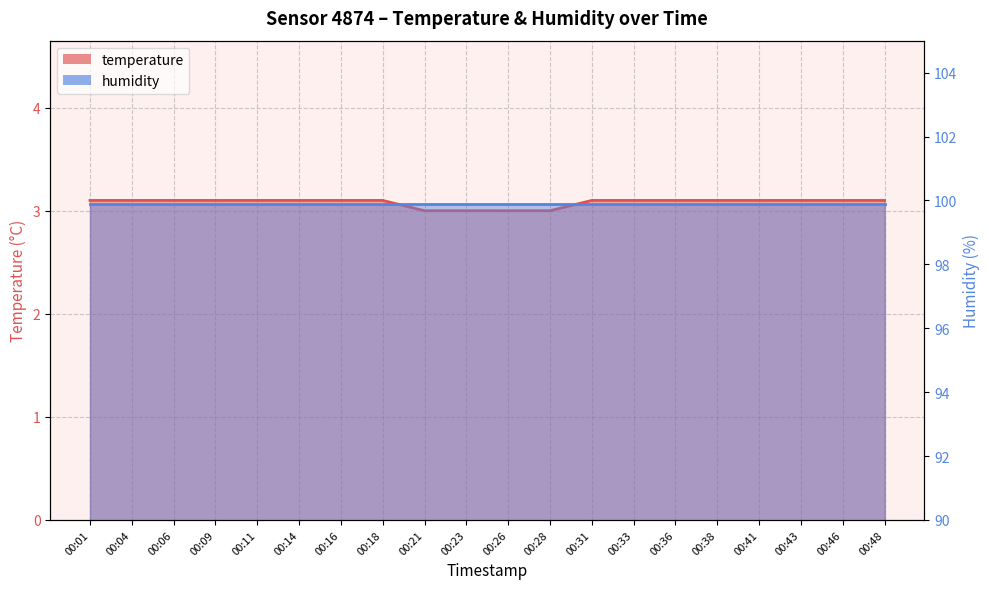

Rank the categories by value from lowest to highest.

00:21, 00:23, 00:26, 00:28, 00:01, 00:04, 00:06, 00:09, 00:11, 00:14, 00:16, 00:18, 00:31, 00:33, 00:36, 00:38, 00:41, 00:43, 00:46, 00:48